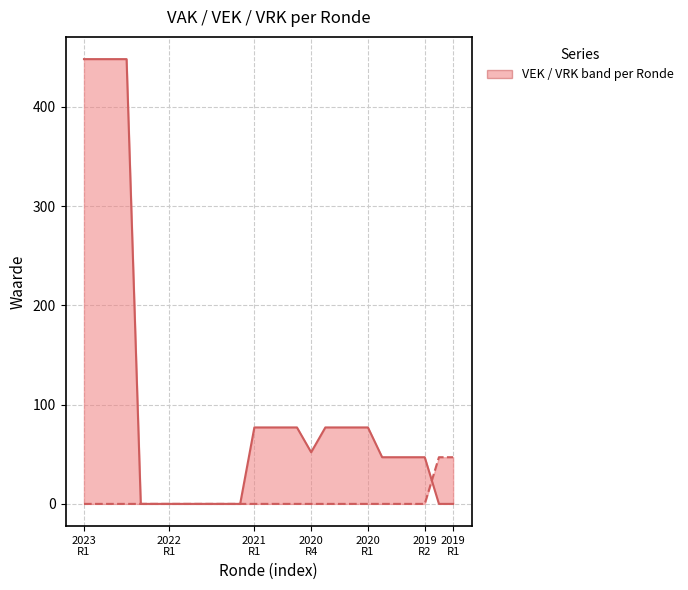

What is the sum of all VRK values?

94